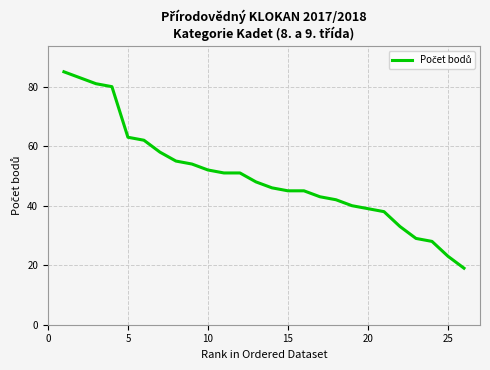

What is the greatest value displayed?

85